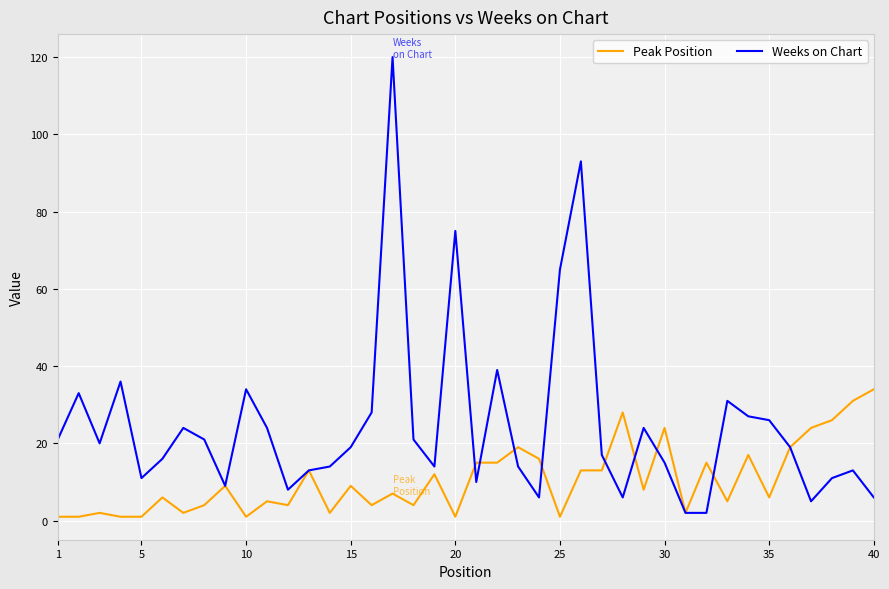

List the series in order of their overall mean, highest first.

Weeks on Chart, Peak Position